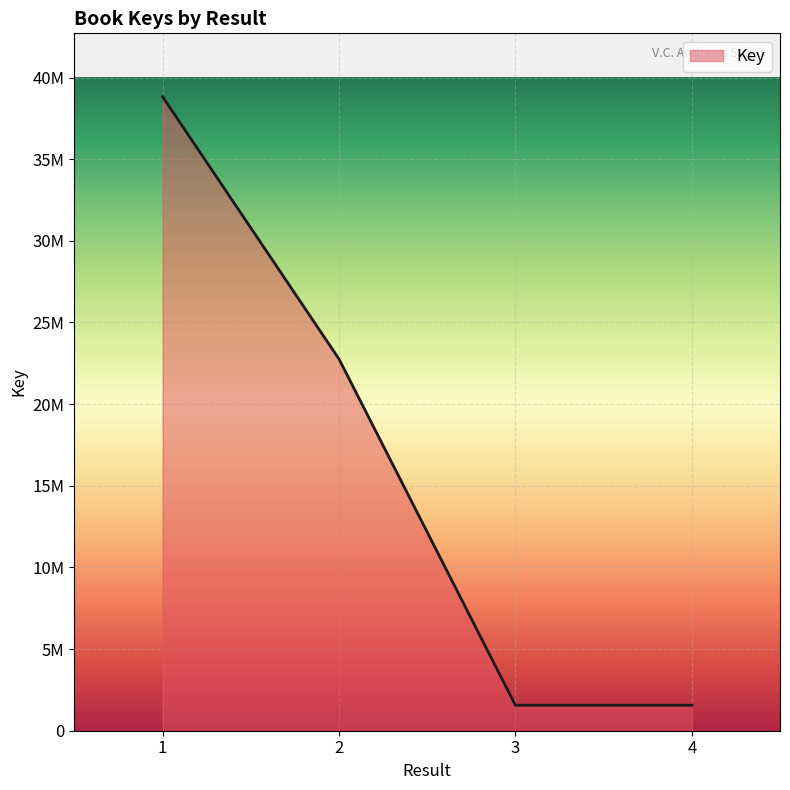

Reading left to right, list all the values displayed in this chart.

1=38823393	2=22762563	3=1560687	4=1560718